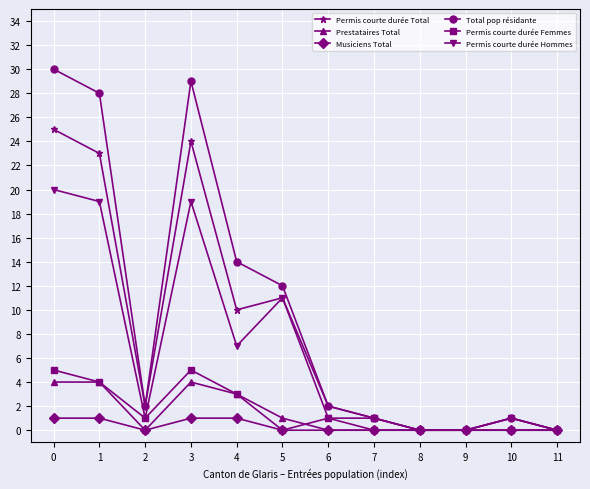

Which series changed the most between 2 and 4?

Total pop résidante